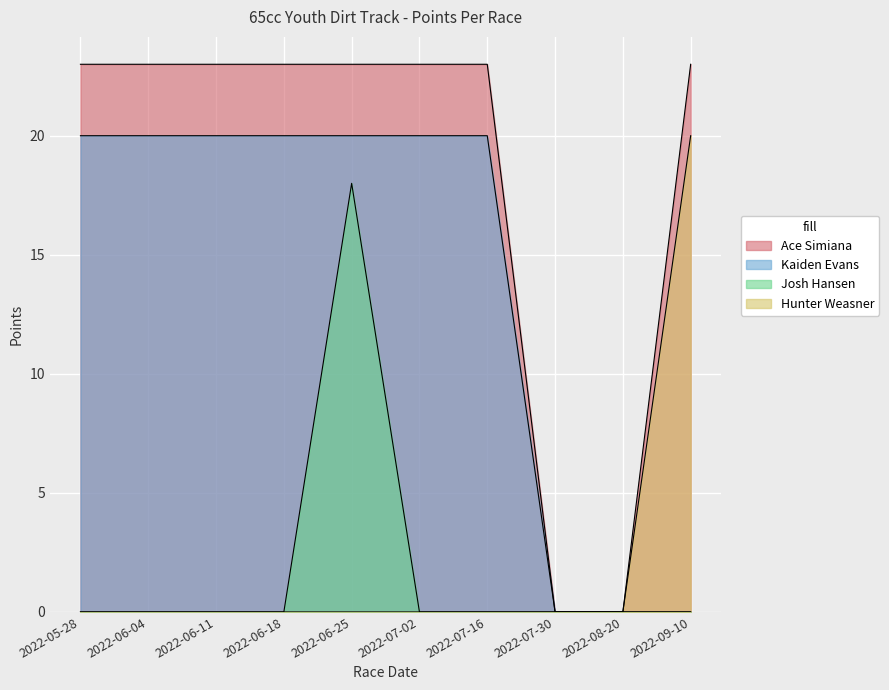

Reading left to right, list all the values displayed in this chart.

Ace Simiana: 23	23	23	23	23	23	23	0	0	23
Kaiden Evans: 20	20	20	20	20	20	20	0	0	0
Josh Hansen: 0	0	0	0	18	0	0	0	0	0
Hunter Weasner: 0	0	0	0	0	0	0	0	0	20